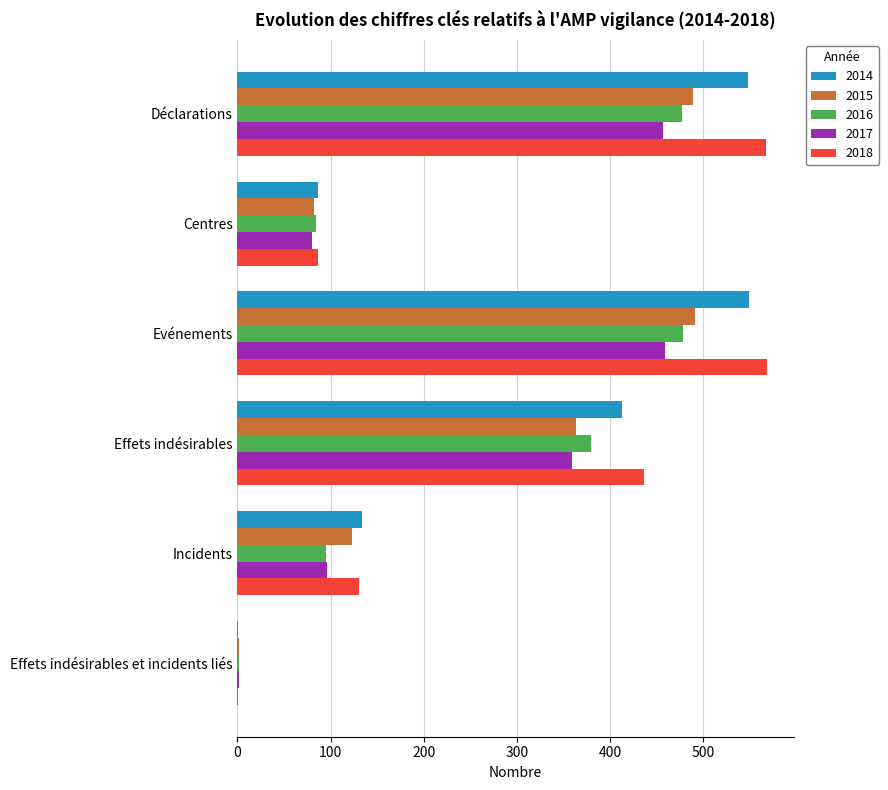

The 2017 series shows 127 at Centres. True or false?

False